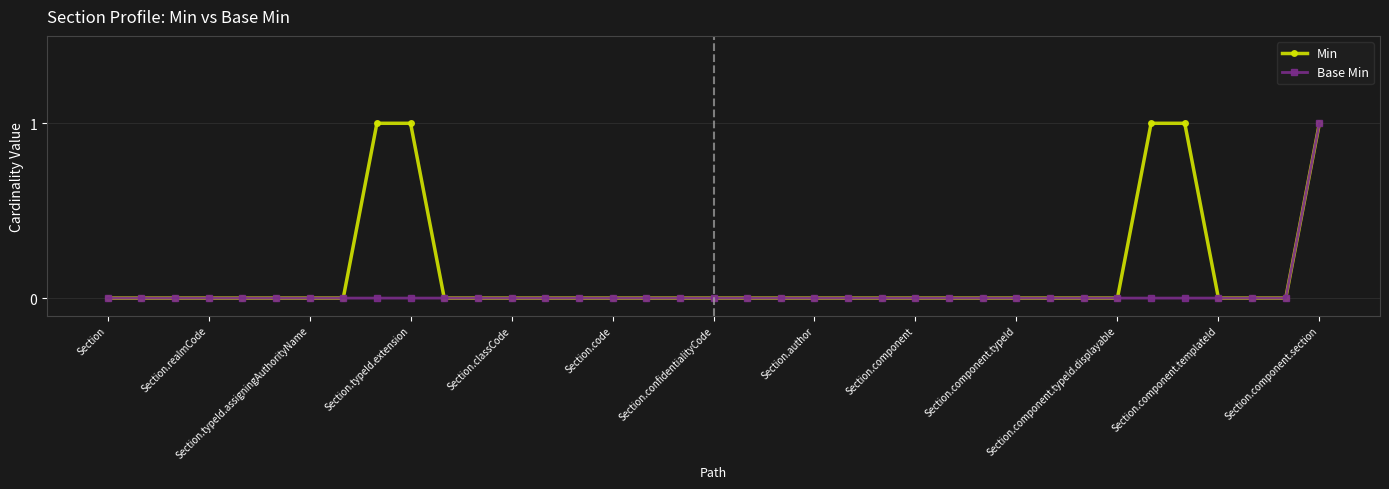

Which series has the largest total across all categories?

Min